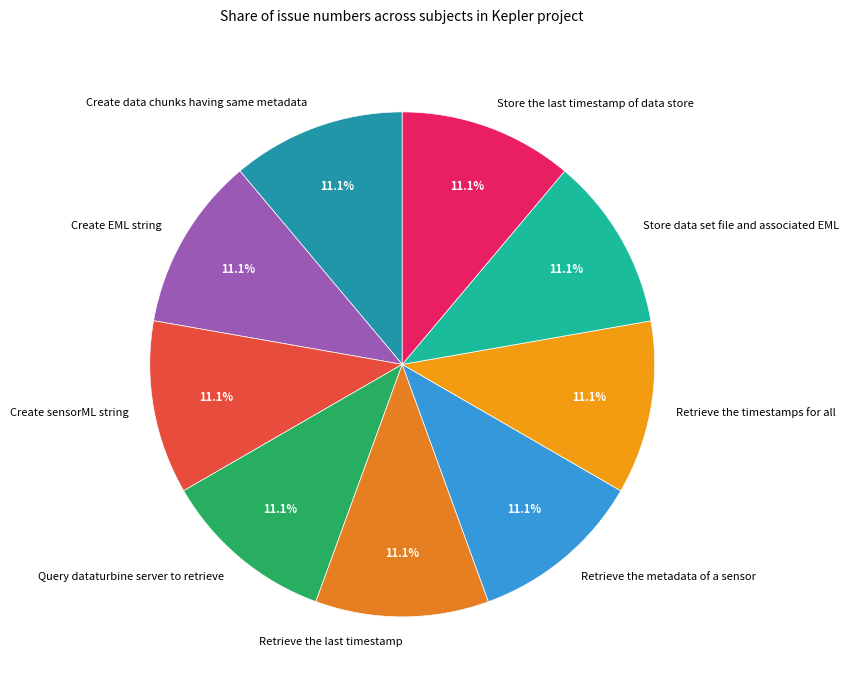

Is there a majority slice in this chart?

No